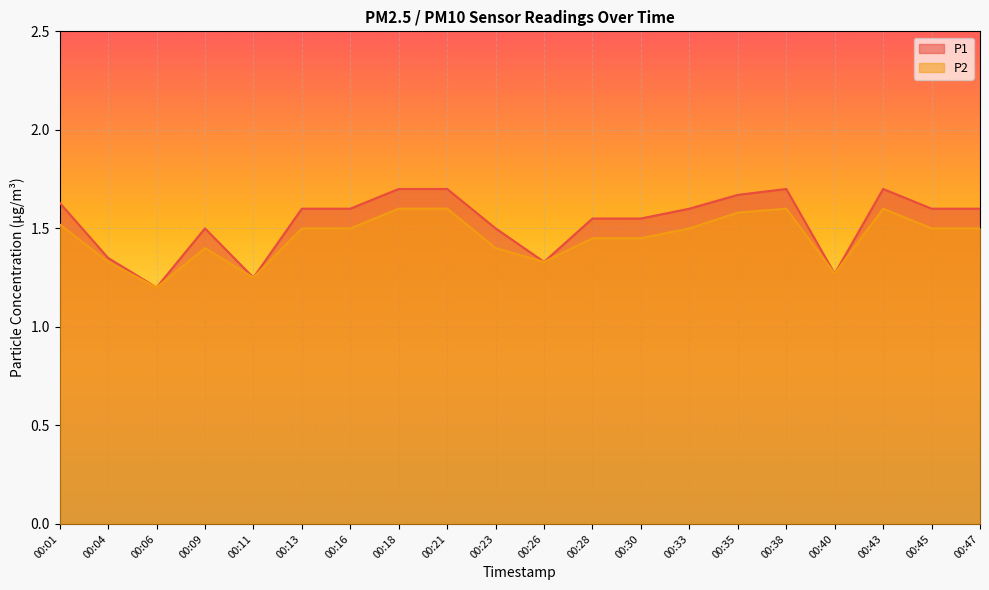

What is the value of the P2 point at the 13th from the left?

1.4